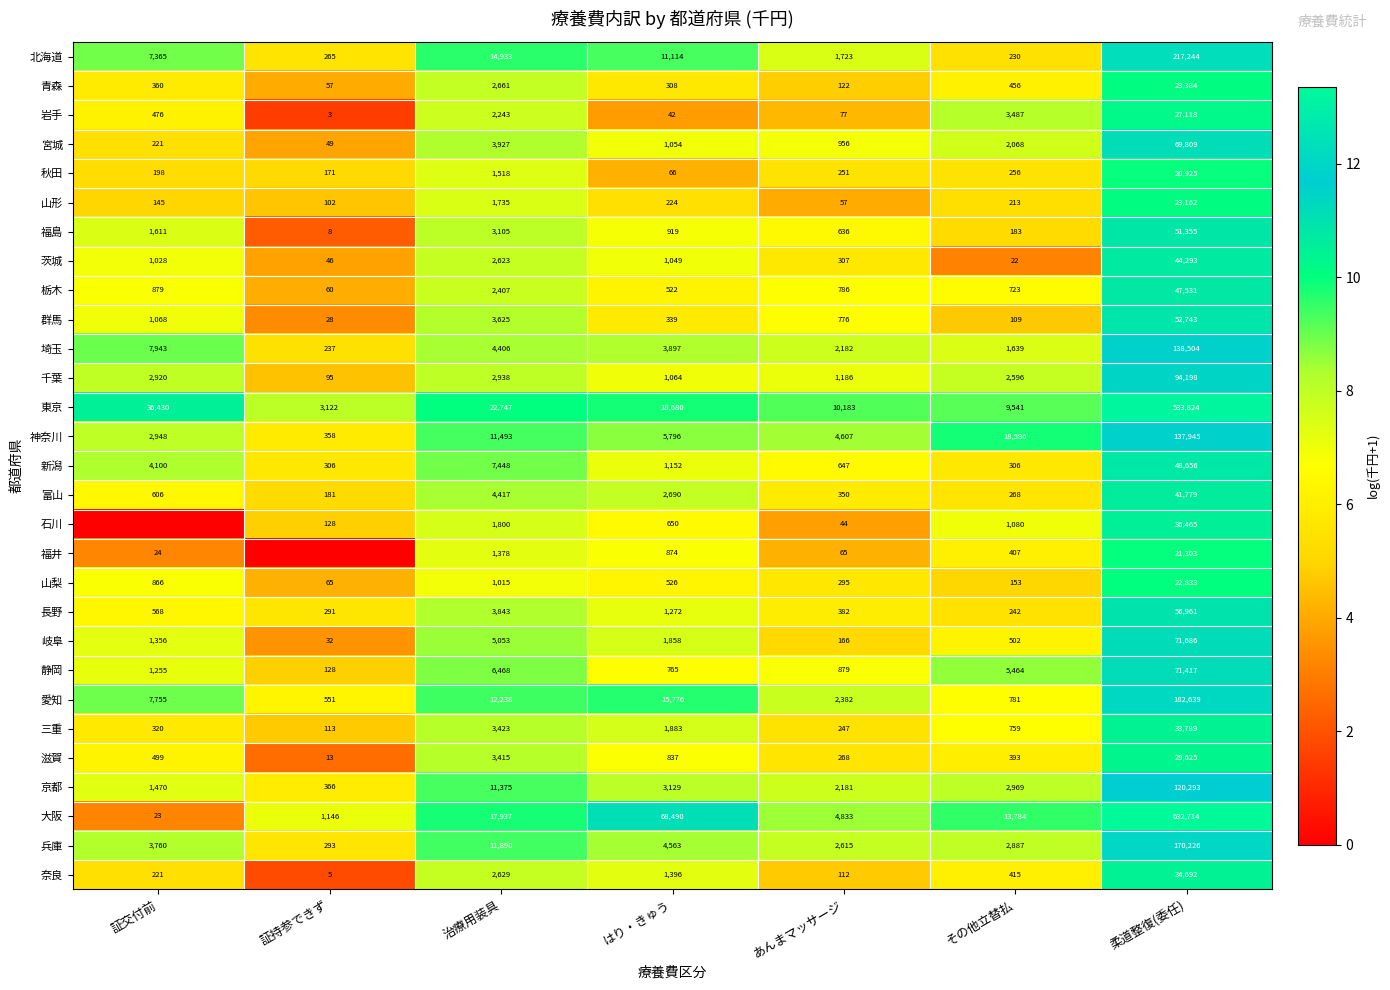

Which category has the lowest value in the 北海道 series?

その他立替払